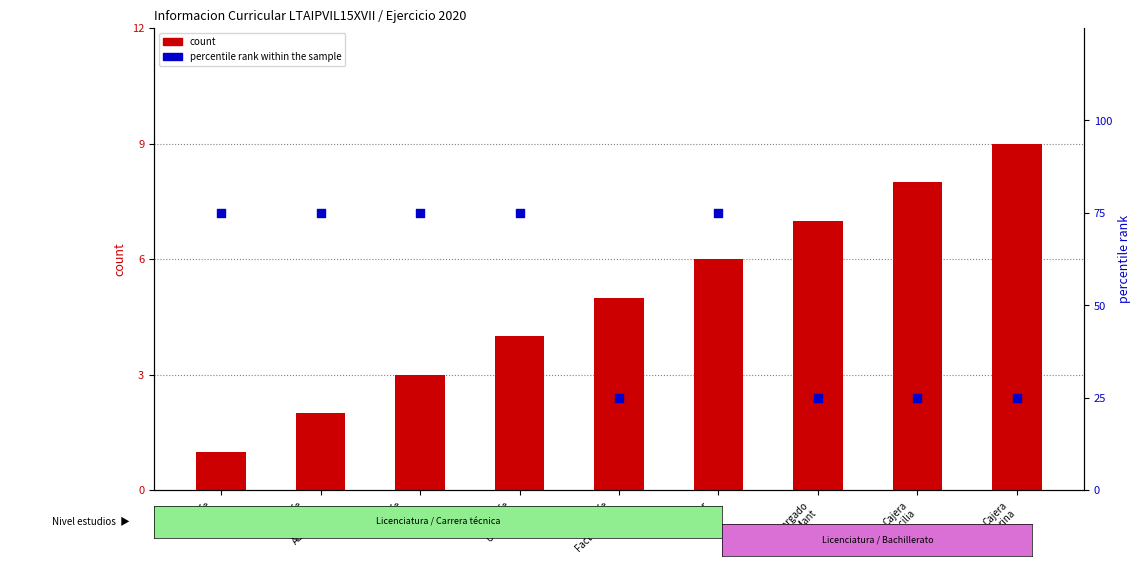

What are all the series names shown in the legend?

count, percentile rank within the sample